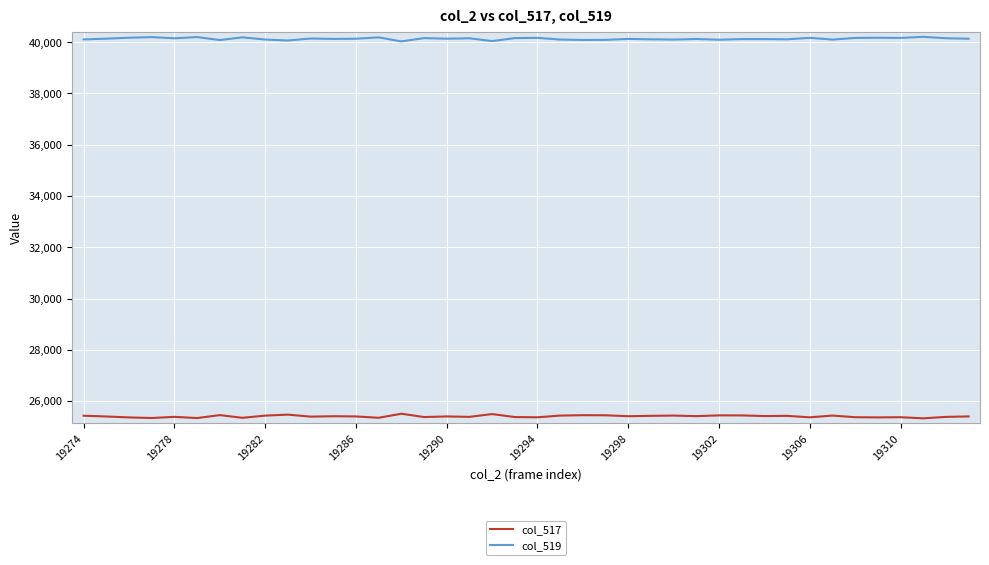

List the series in order of their peak value, lowest first.

col_517, col_519